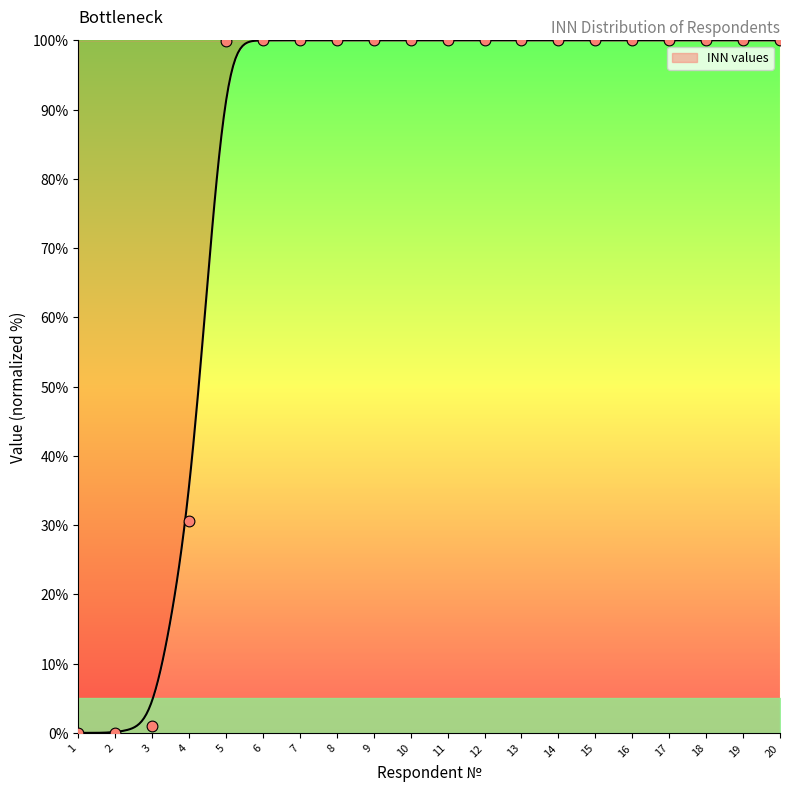

What is the ratio of the value at 4 to the value at 14?

0.3